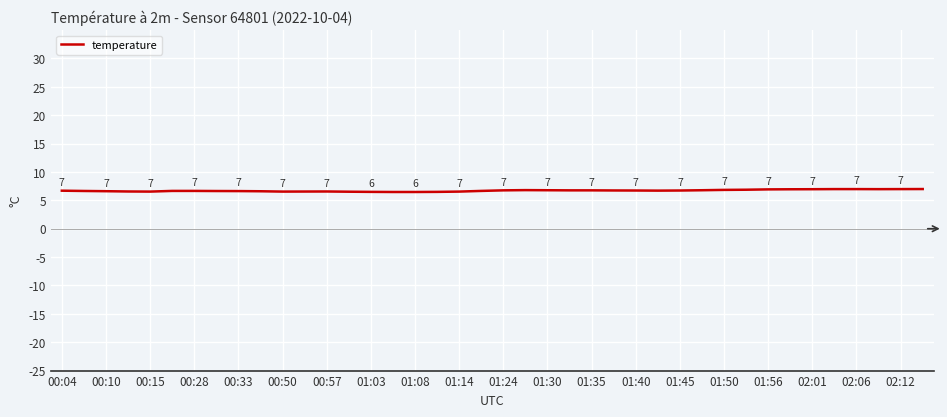

What is the maximum value shown in the chart?

7.0